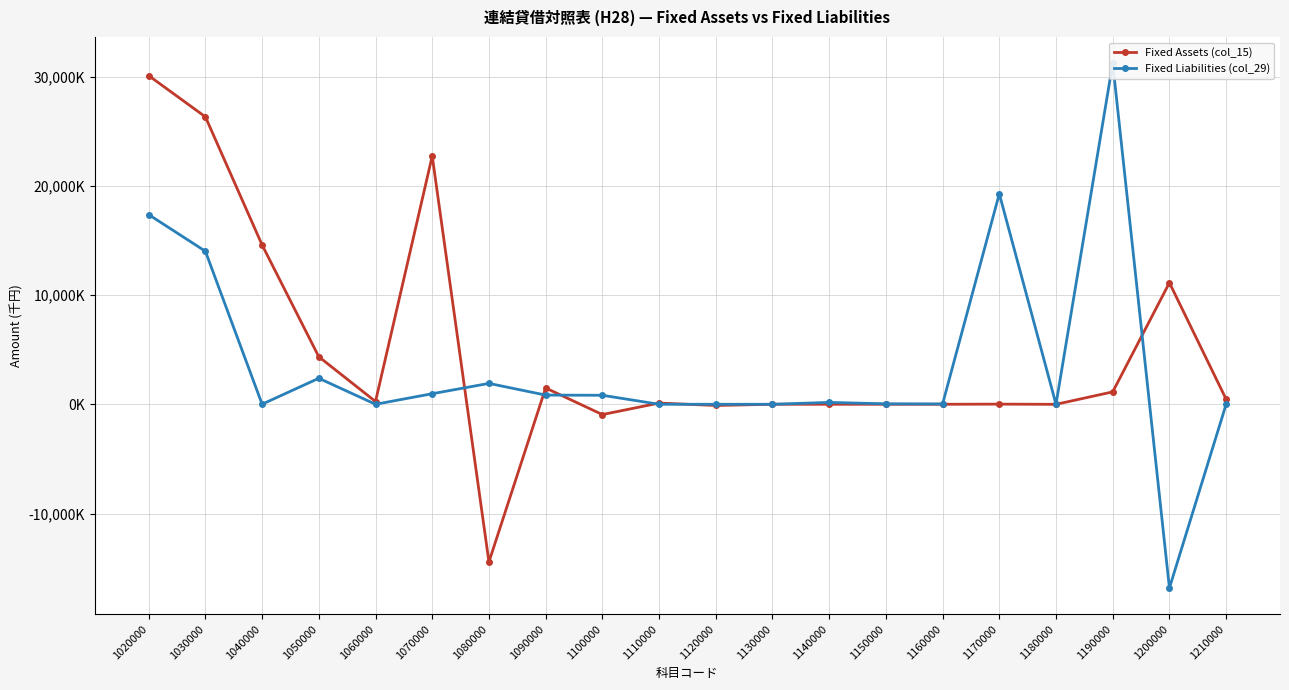

How many data points in Fixed Liabilities (col_29) are less than 172422?

10